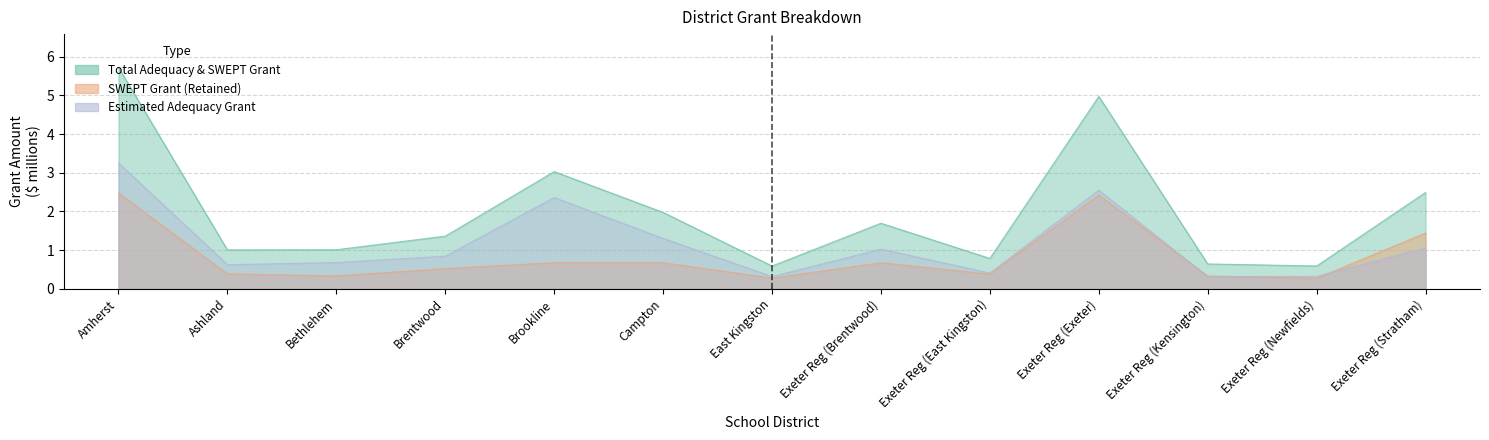

At Ashland, list the series in order from largest to smallest.

Total Adequacy & SWEPT Grant, Estimated Adequacy Grant, SWEPT Grant